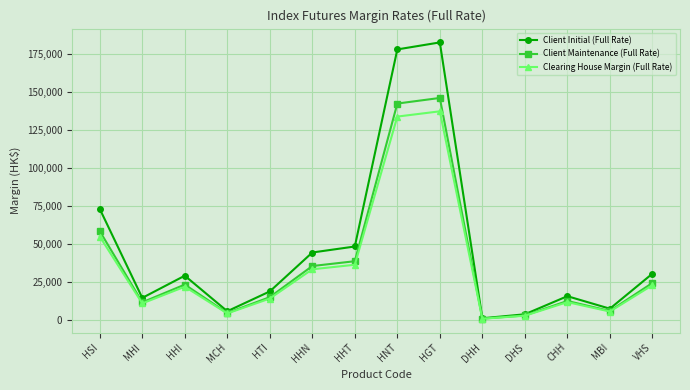

Does the chart have visible grid lines?

Yes